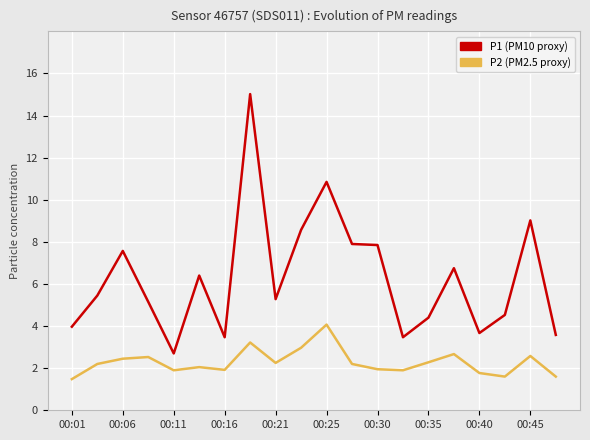

What is the minimum value shown in the chart?

1.5